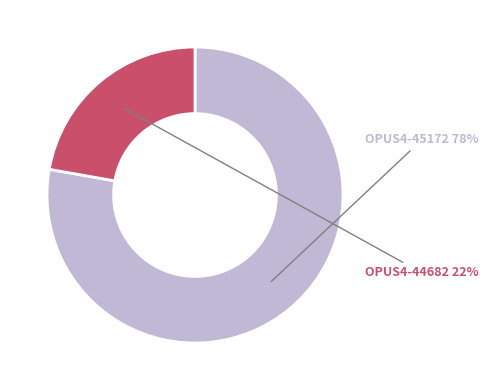

Do OPUS4-44682 and OPUS4-45172 together represent more than half of the pie?

Yes